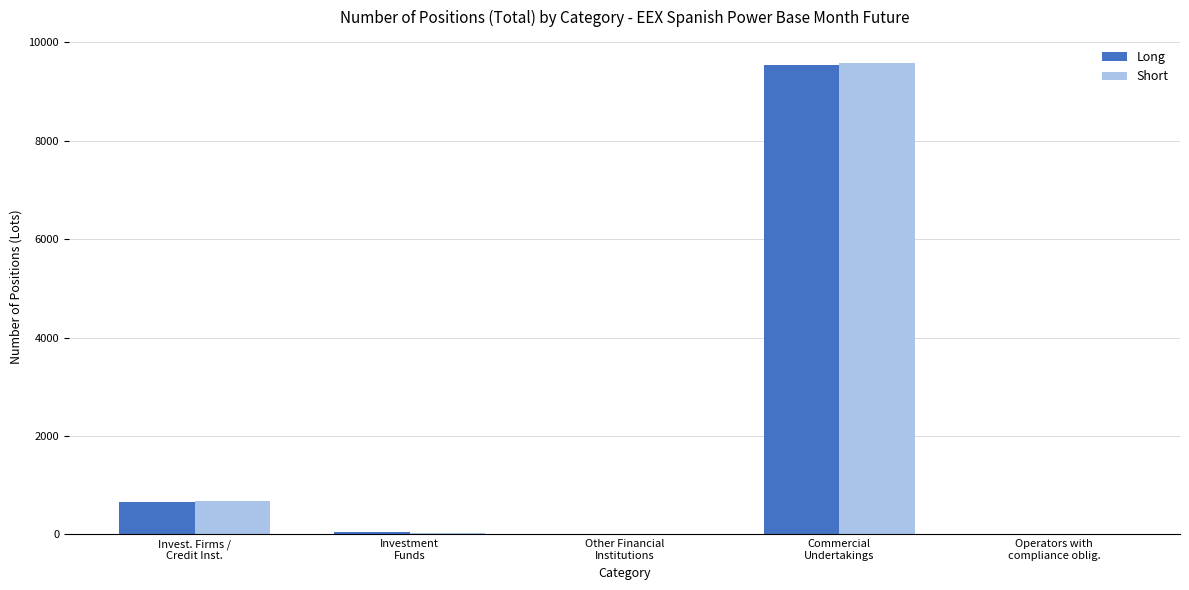

What is the maximum value for Long?

9531.0